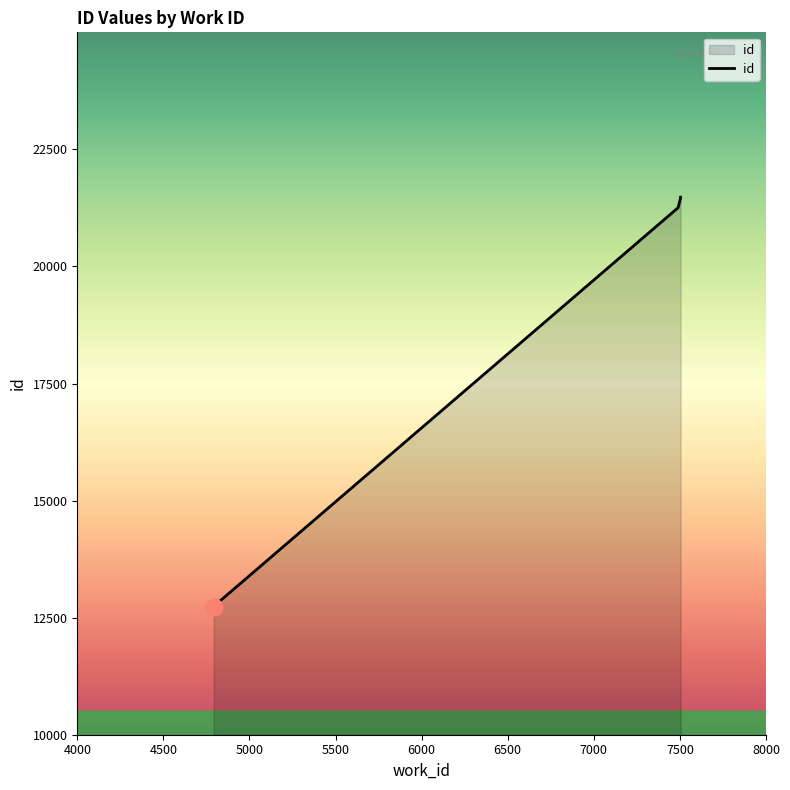

List the labels in order of value, smallest first.

4792, 4792, 4792, 7490, 7490, 7504, 7504